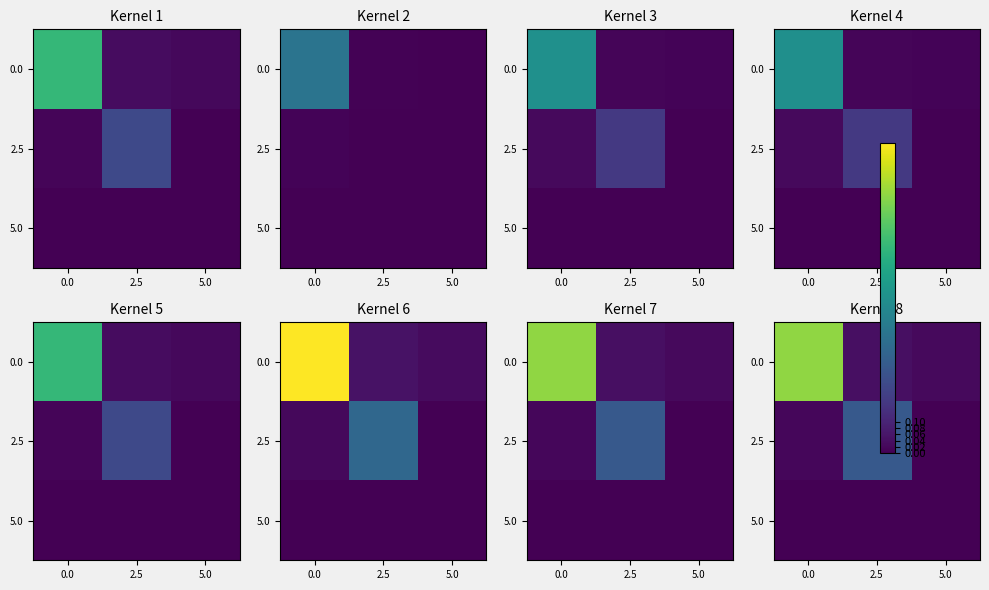

List the series in order of their overall mean, lowest first.

5.0, 2.5, 0.0